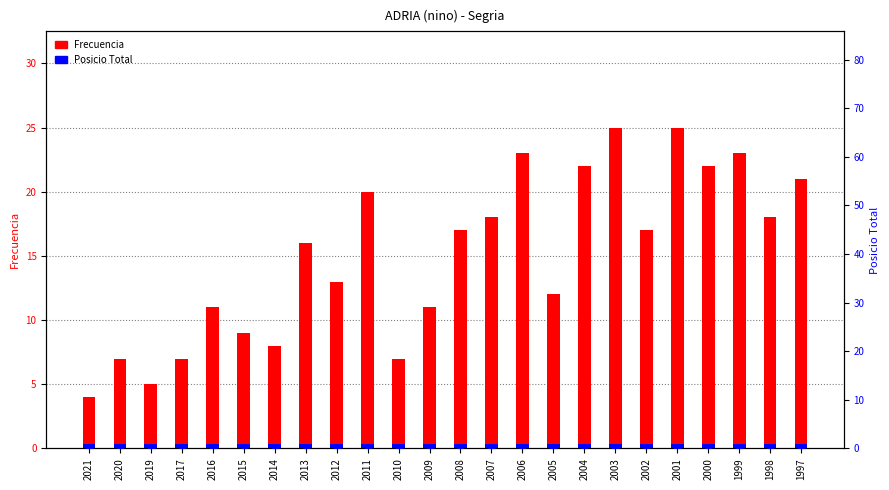

Which series has the largest Y range (max minus min)?

Frecuencia